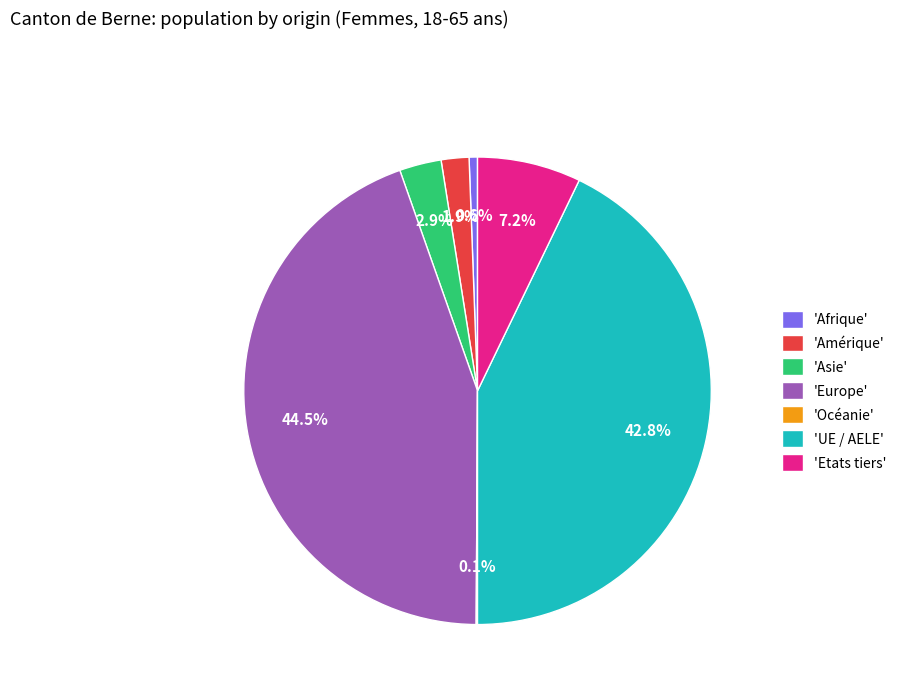

Which slice is the largest?

'Europe'